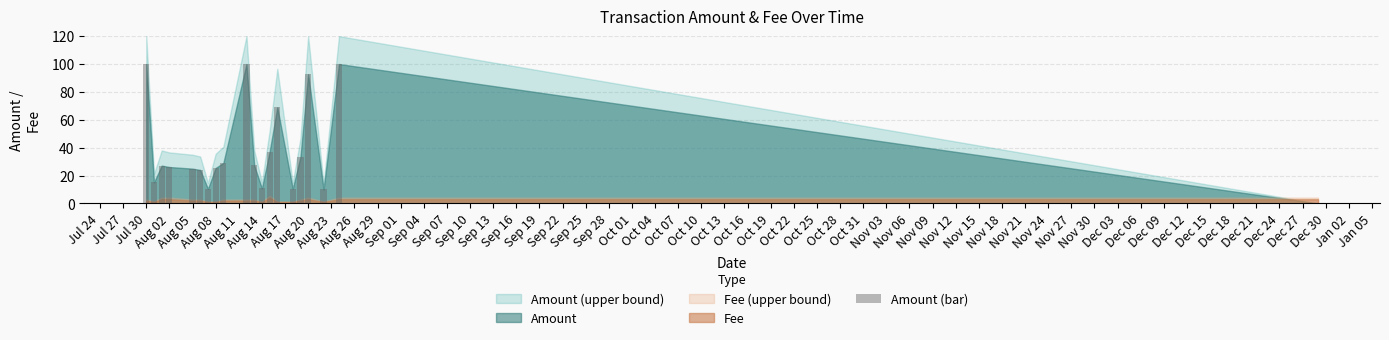

What is the greatest value displayed?

100.0